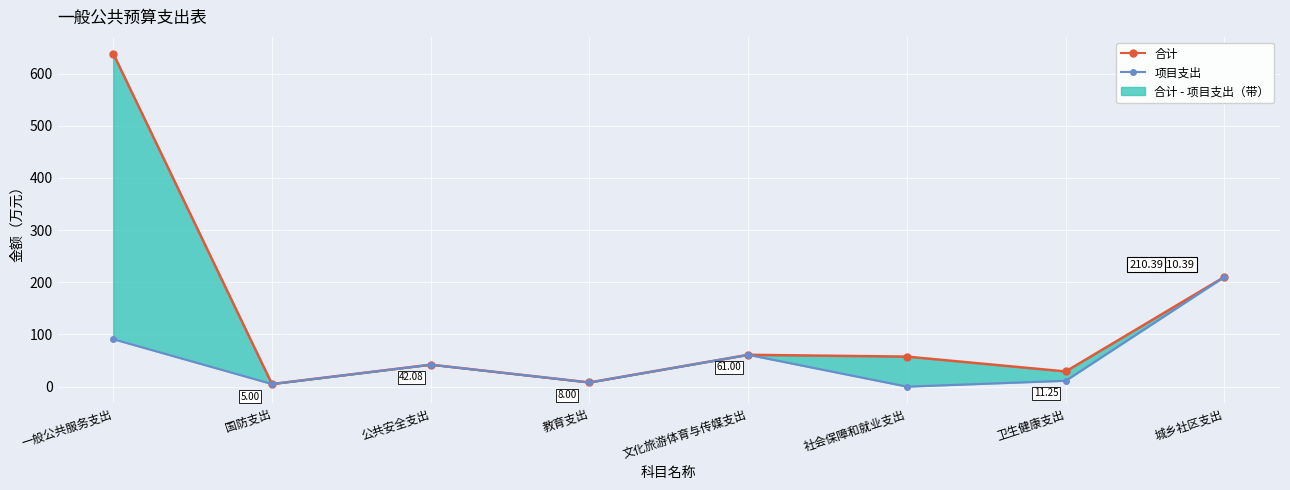

What value does the 项目支出 series have at 国防支出?

5.0